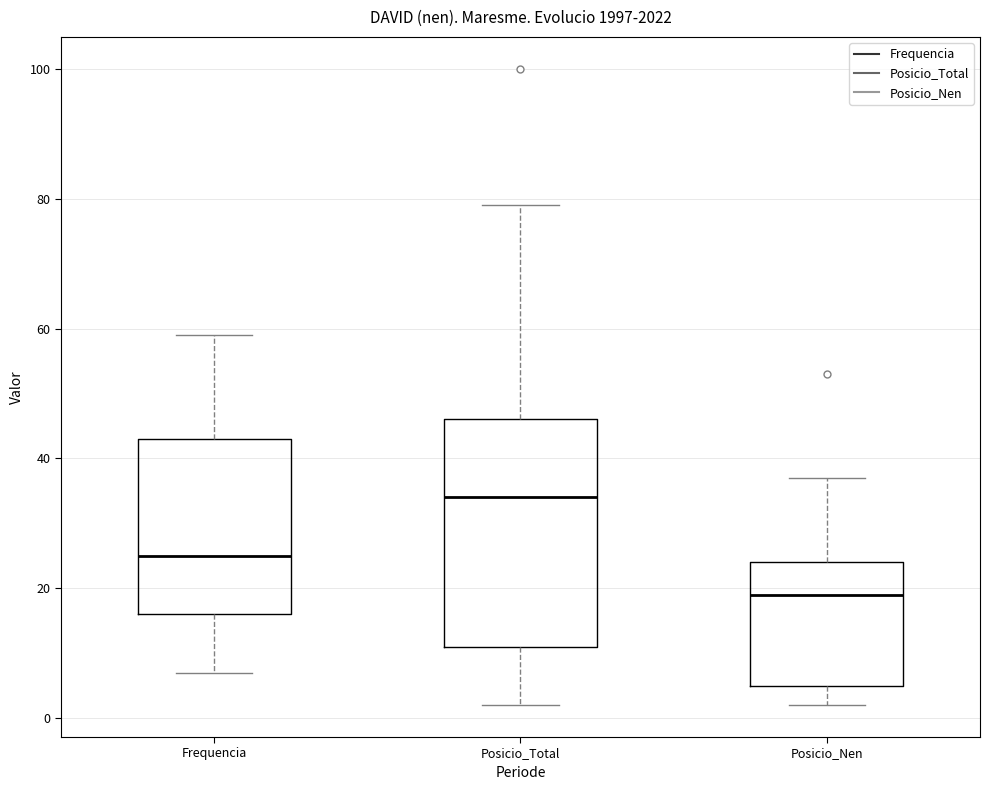

Comparing the boxes themselves (not the whiskers), which one is the tallest?

Posicio_Total